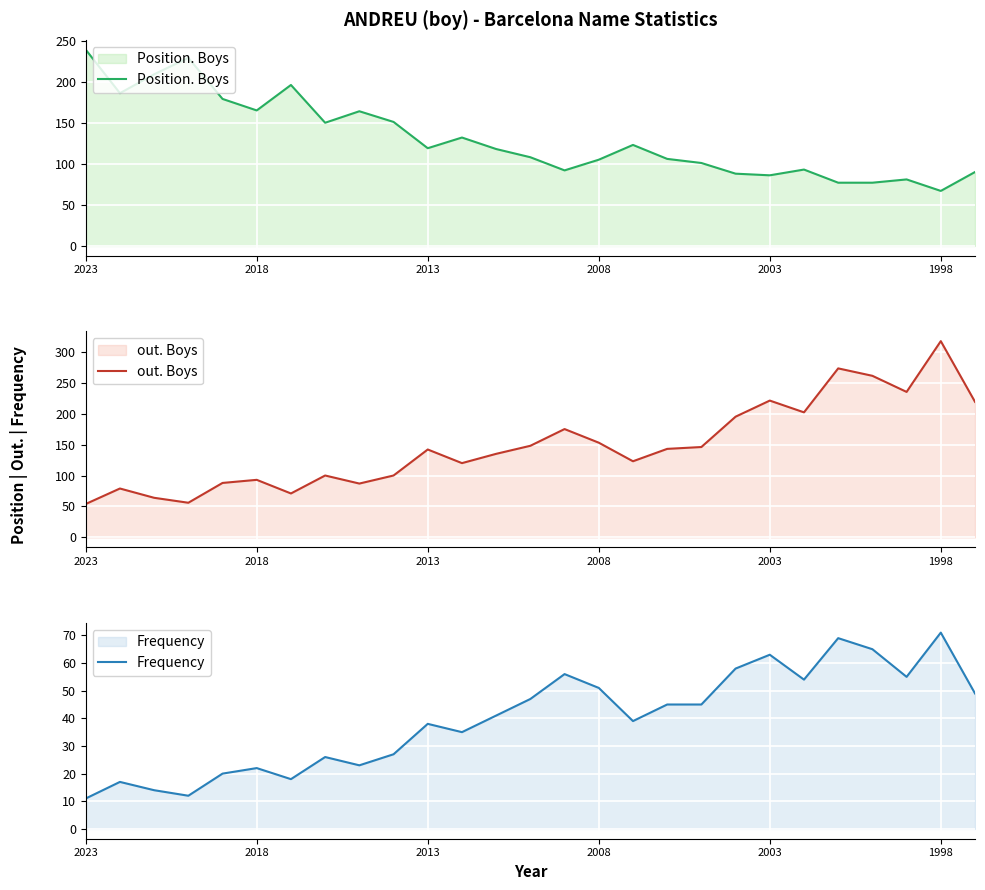

What are all the series names shown in the legend?

Position. Boys, out. Boys, Frequency